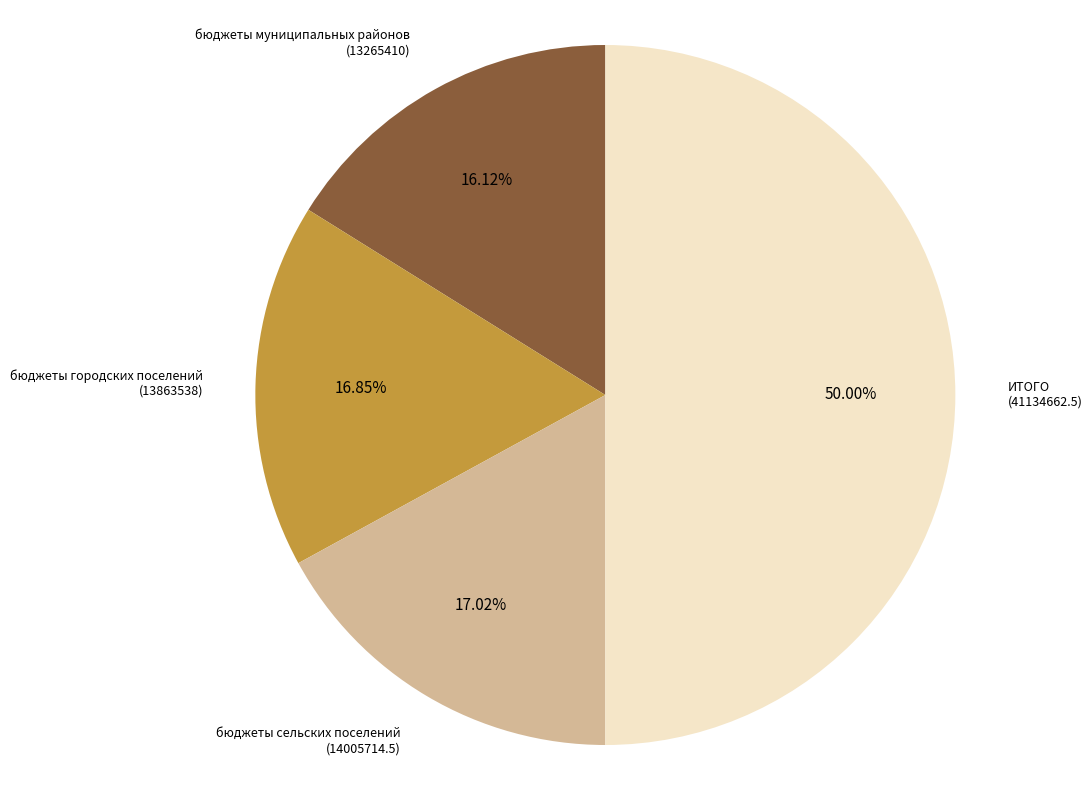

To the nearest percent, what is the average slice percentage?

25%